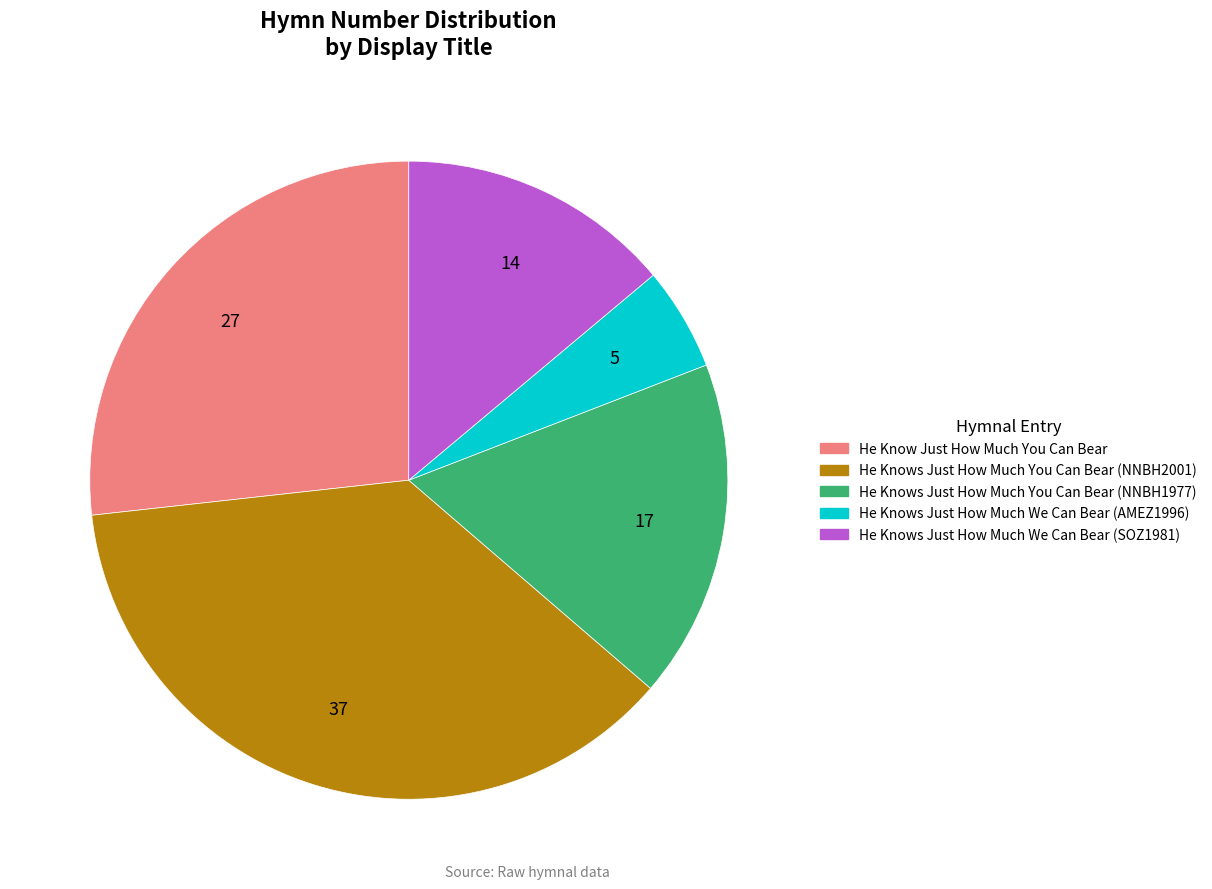

Do He Knows Just How Much You Can Bear (NNBH2001) and He Knows Just How Much We Can Bear (SOZ1981) together represent more than half of the pie?

Yes